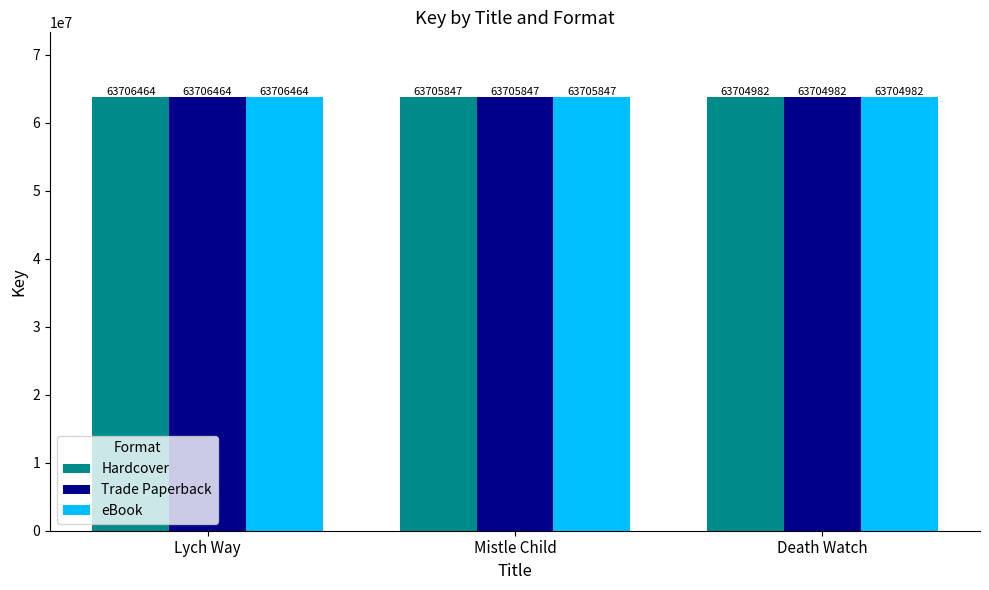

What is the maximum value shown in the chart?

63706464